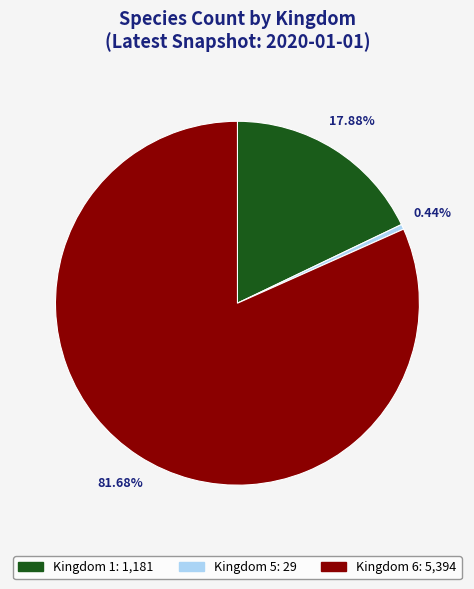

Is there a majority slice in this chart?

Yes